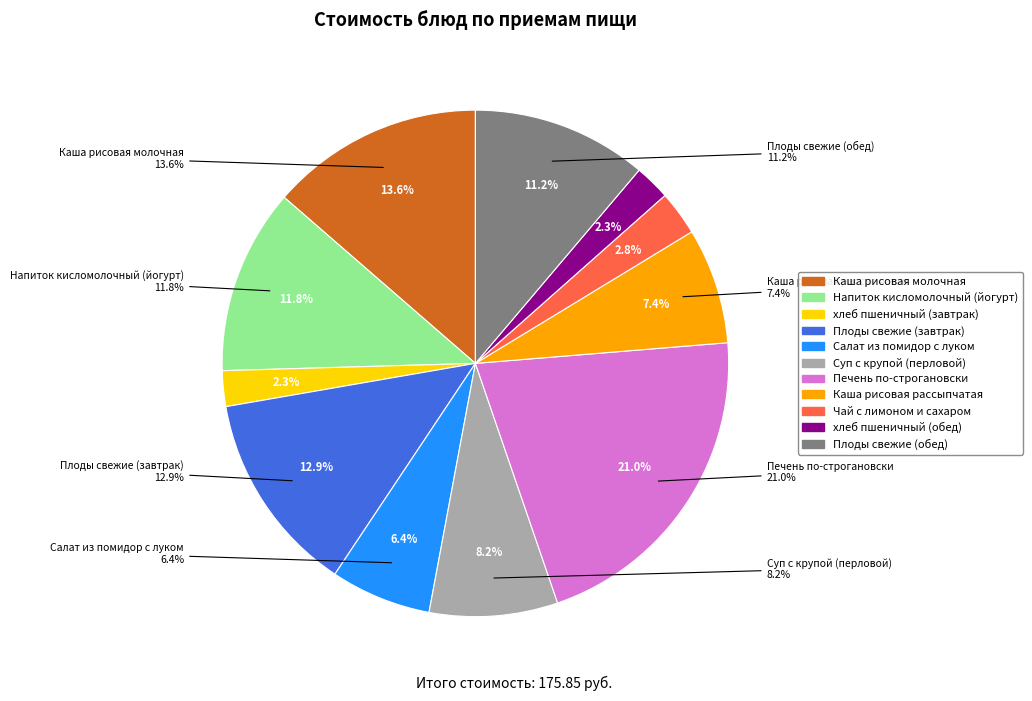

How many slices are in this pie chart?

11